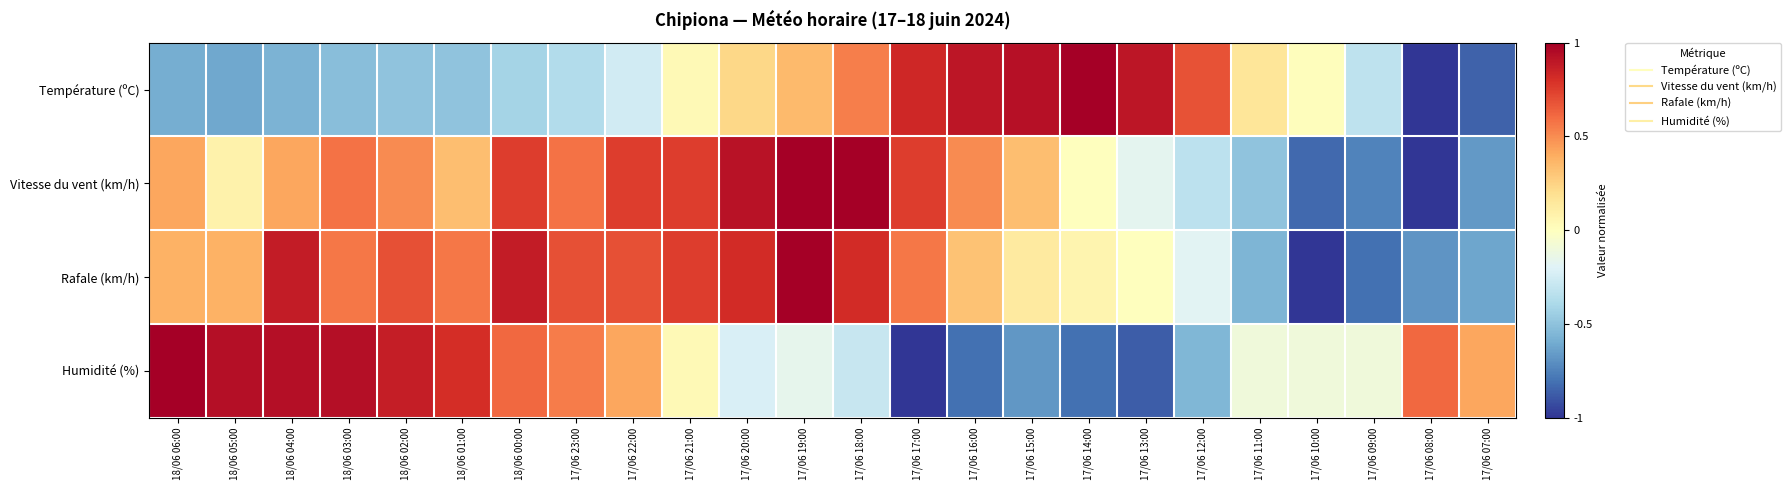

Which series has the widest spread of values?

Température (ºC)